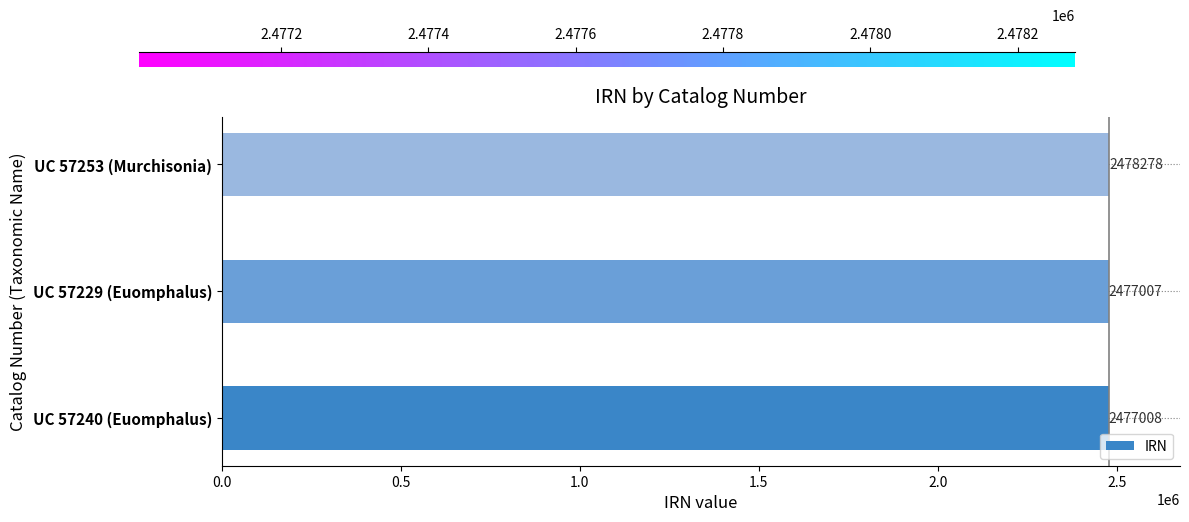

Reading bottom to top, extract all data points from this chart.

2477008	2477007	2478278